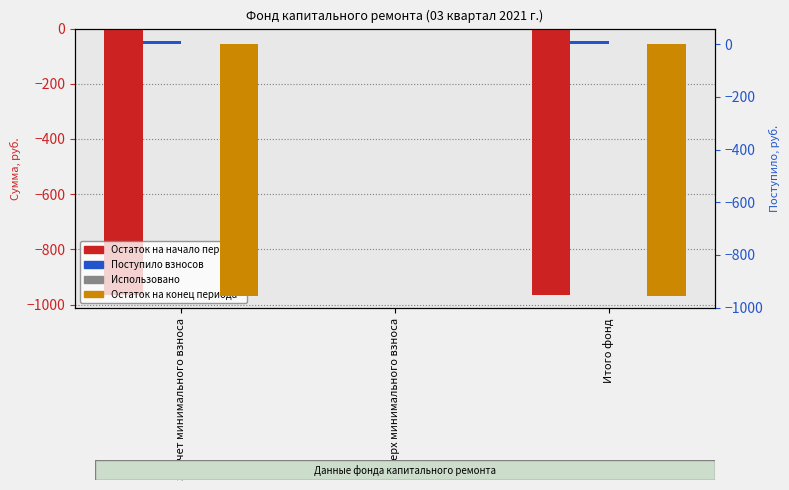

Reading left to right, transcribe all the data shown in this chart.

Остаток на начало периода: за счет минимального взноса=-965.4	сверх минимального взноса=0.0	Итого фонд=-965.4
Использовано: за счет минимального взноса=0.0	сверх минимального взноса=0.0	Итого фонд=0.0
Поступило взносов: за счет минимального взноса=11.0	сверх минимального взноса=0.0	Итого фонд=11.0
Остаток на конец периода: за счет минимального взноса=-954.3	сверх минимального взноса=0.0	Итого фонд=-954.3